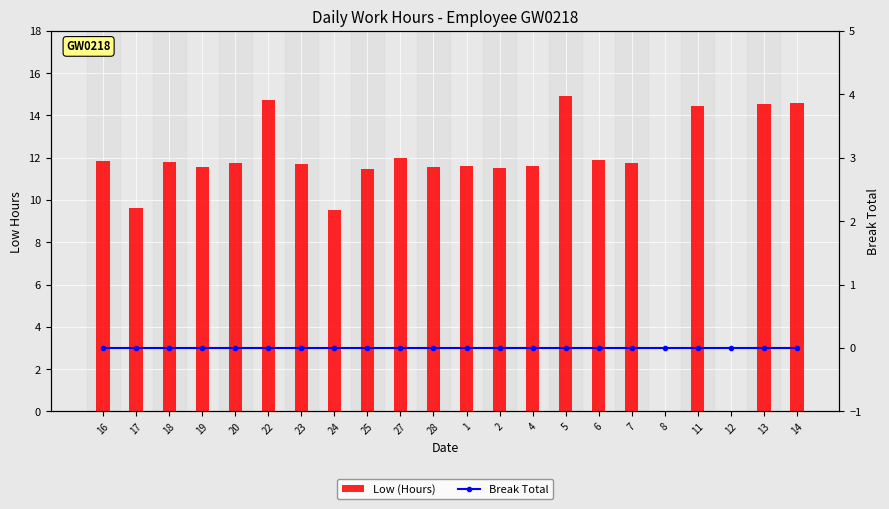

Reading left to right, list all the values displayed in this chart.

Low (Hours): 16=11.8	17=9.6	18=11.8	19=11.6	20=11.7	22=14.7	23=11.7	24=9.5	25=11.4	27=12.0	28=11.6	1=11.6	2=11.5	4=11.6	5=14.9	6=11.9	7=11.8	8=0.0	11=14.5	12=0.0	13=14.5	14=14.6
Break Total: 16=0.0	17=0.0	18=0.0	19=0.0	20=0.0	22=0.0	23=0.0	24=0.0	25=0.0	27=0.0	28=0.0	1=0.0	2=0.0	4=0.0	5=0.0	6=0.0	7=0.0	8=0.0	11=0.0	12=0.0	13=0.0	14=0.0